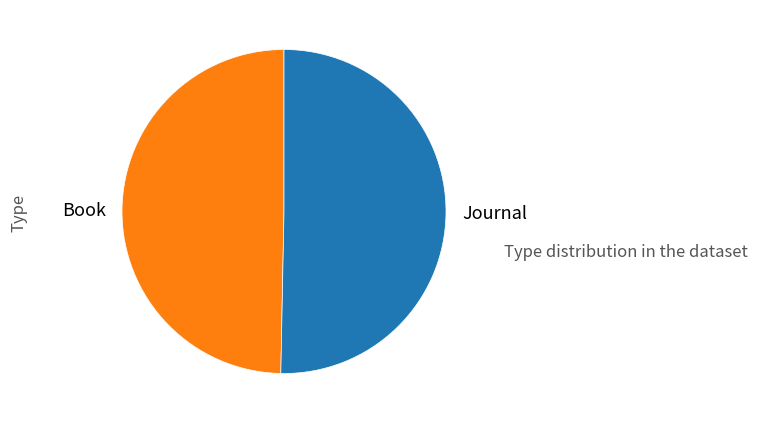

Combined, do Book and Journal account for over 50%?

Yes